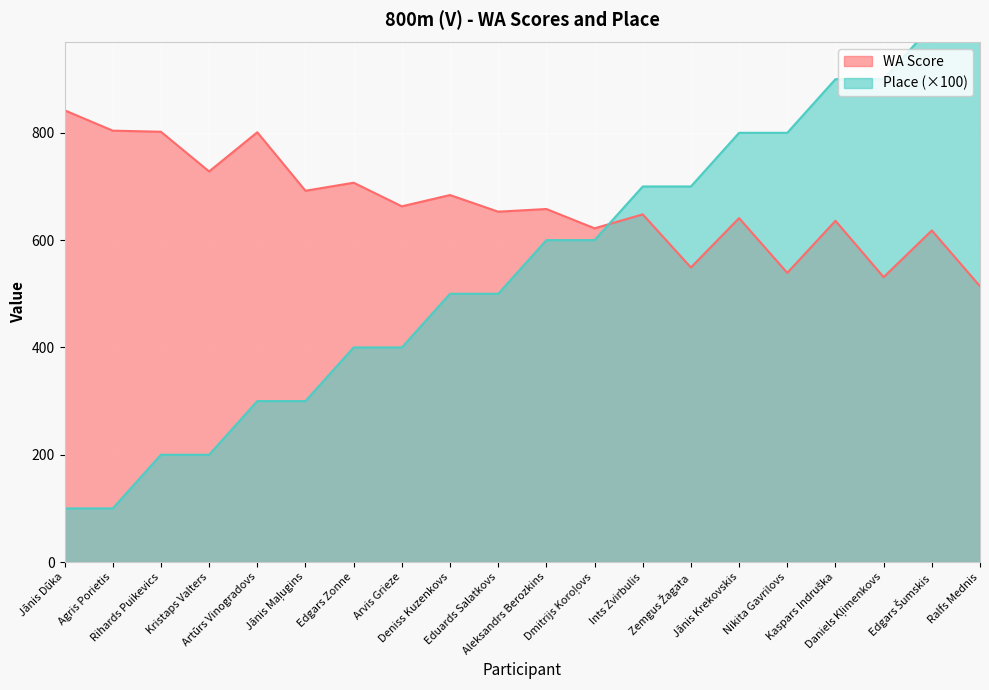

List the labels in order of Vieta value, largest first.

Edgars Šumskis, Ralfs Mednis, Kaspars Indruška, Daniels Kļimenkovs, Jānis Krekovskis, Nikita Gavrilovs, Ints Zvirbulis, Zemgus Žagata, Aleksandrs Berozkins, Dmitrijs Koroļovs, Deniss Kuzenkovs, Eduards Salatkovs, Edgars Zonne, Arvis Grieze, Artūrs Vinogradovs, Jānis Maļugins, Rihards Puikevics, Kristaps Valters, Jānis Dūka, Agris Porietis